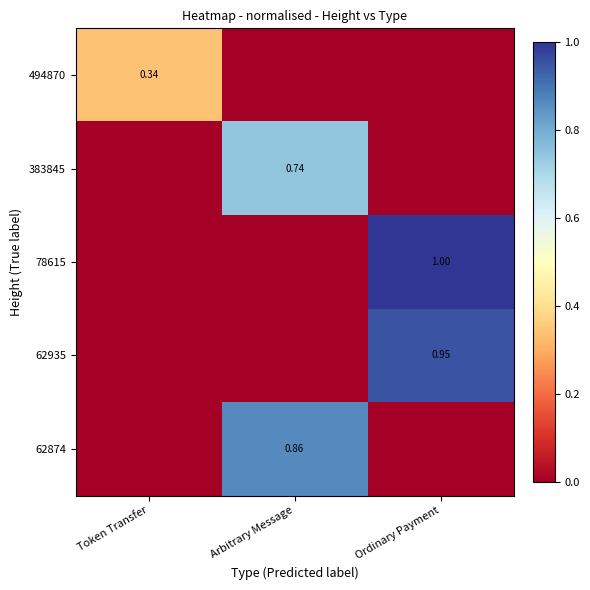

Which series has the largest range (max minus min)?

78615